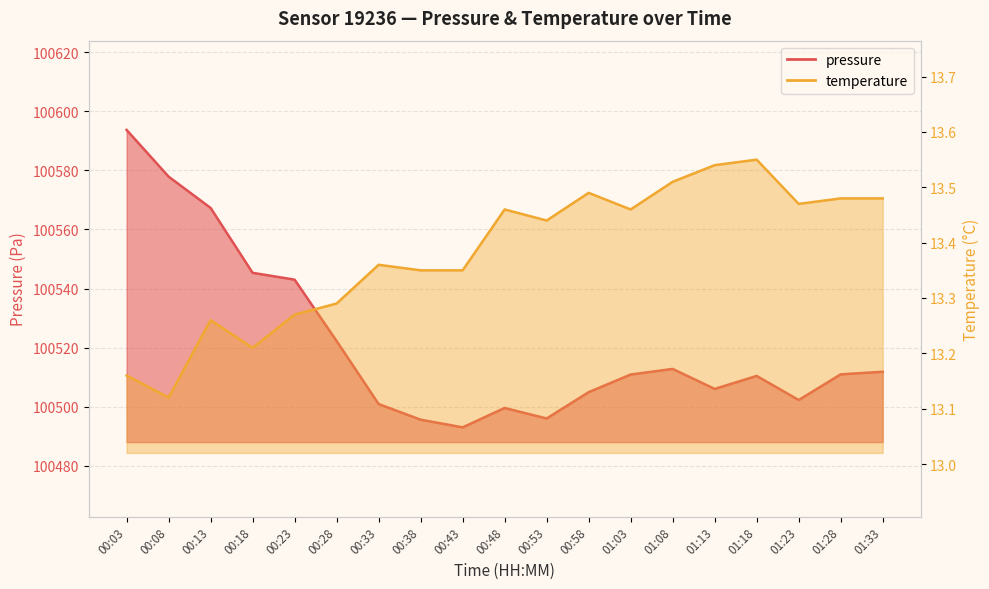

The temperature series shows 13.4 at 00:33. True or false?

True